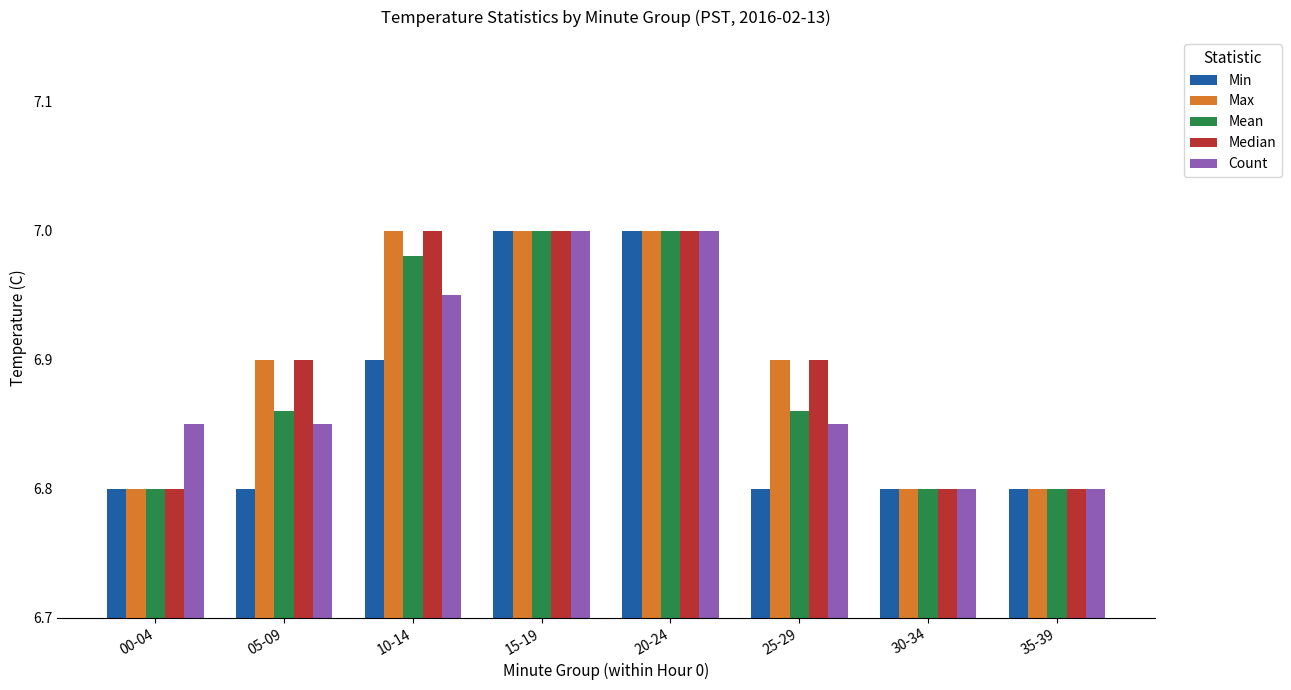

What is the label of the 2nd bar from the left?

05-09